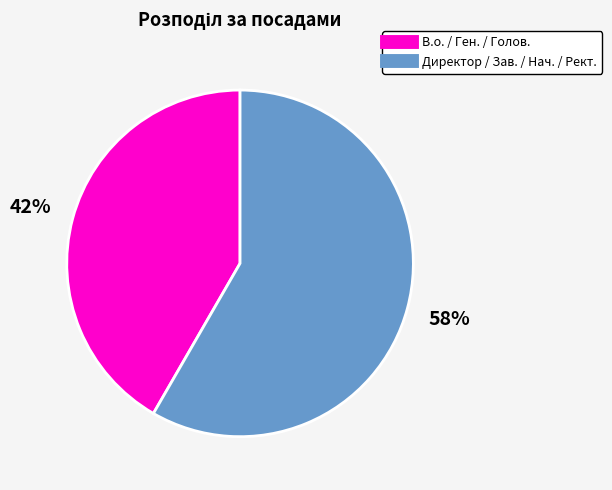

Is there a majority slice in this chart?

Yes